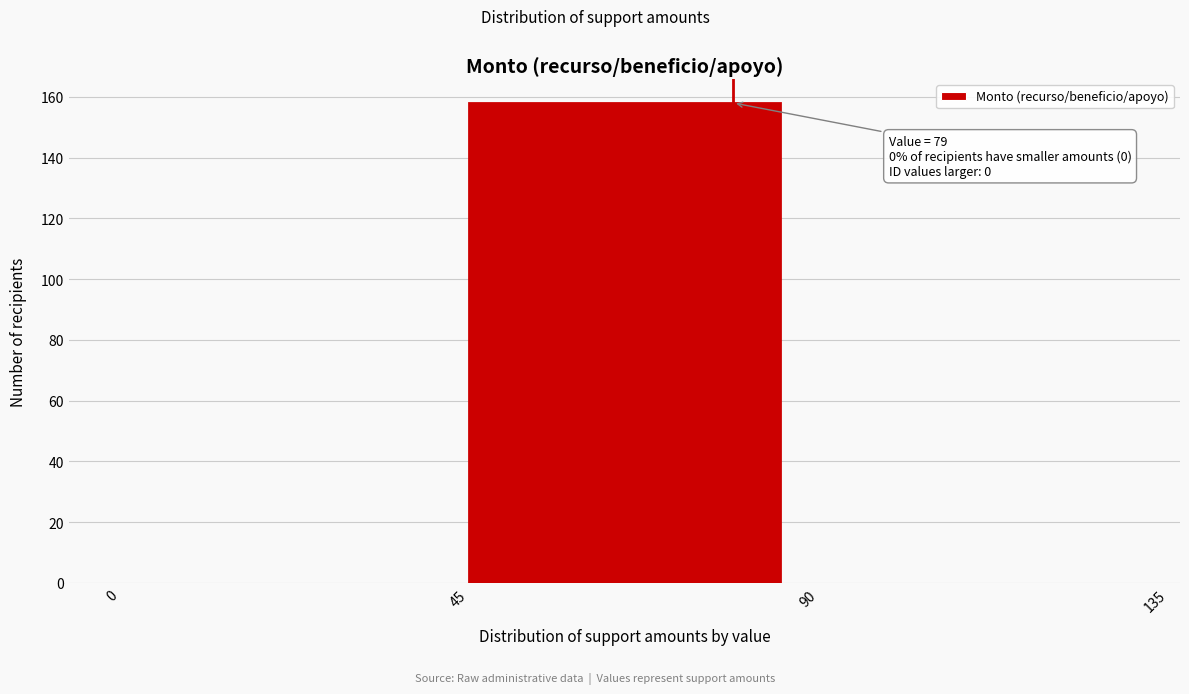

Over which range of the x-axis is the bar tallest?

45 to 90